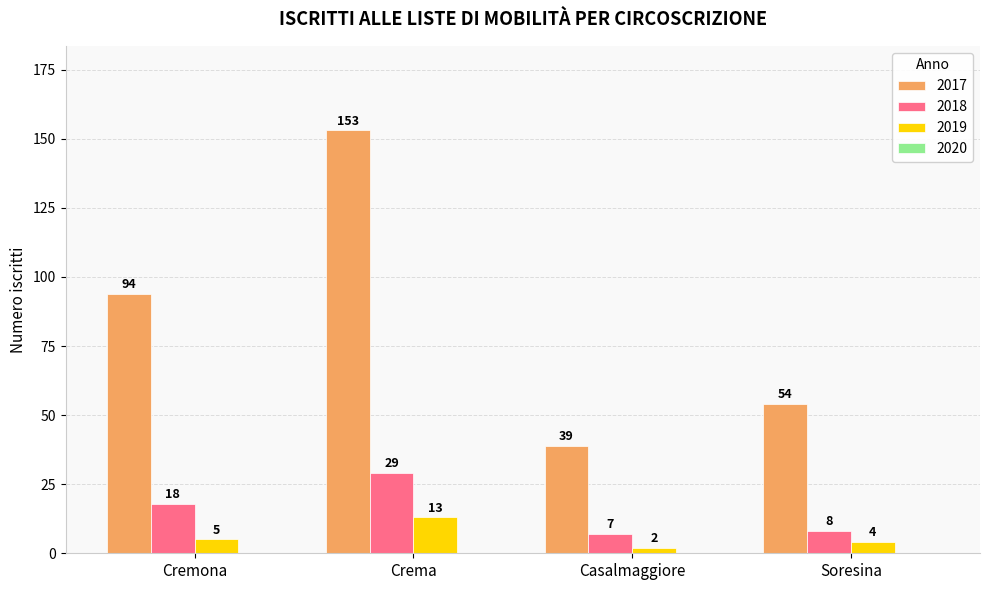

Is the value of 2018 at Casalmaggiore greater than the value of 2019 at Soresina?

Yes